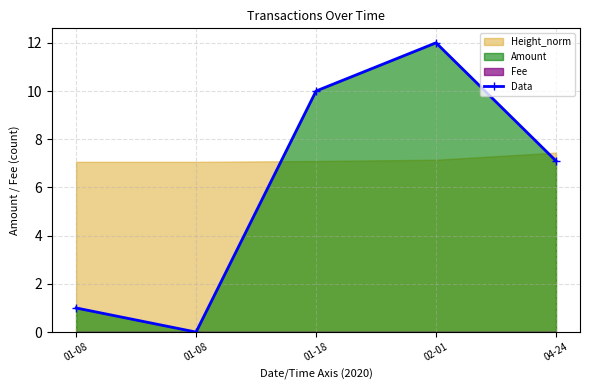

Reading left to right, list all the values displayed in this chart.

01-08=1.0	01-08=0.0	01-18=10.0	02-01=12.0	04-24=7.1